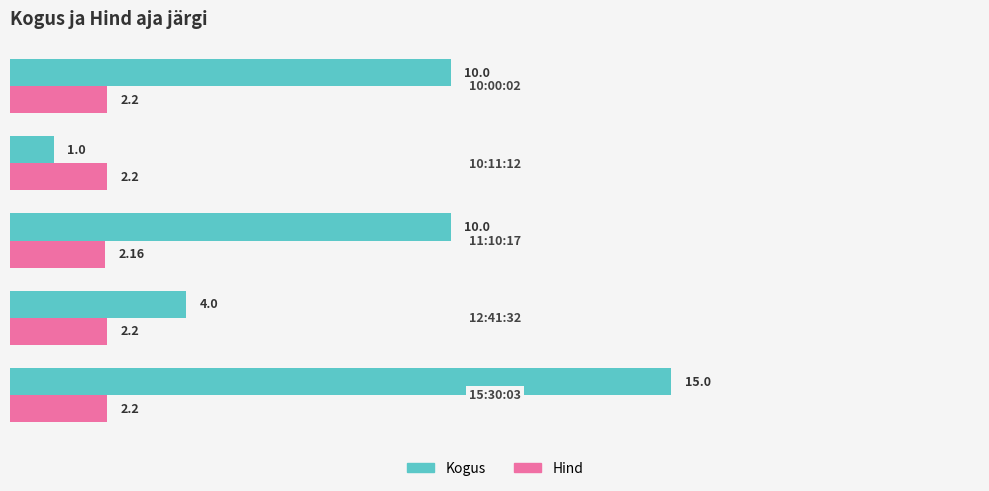

At how many categories does at least one series exceed 2?

5